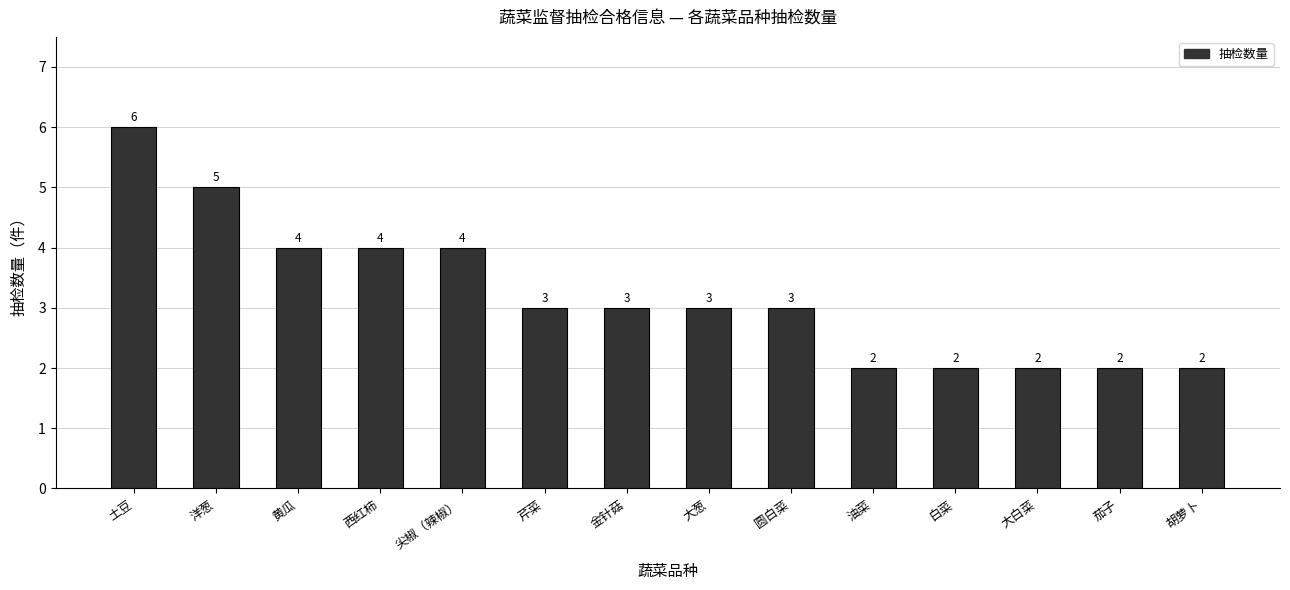

What is the difference between the values at 尖椒（辣椒） and 金针菇?

1